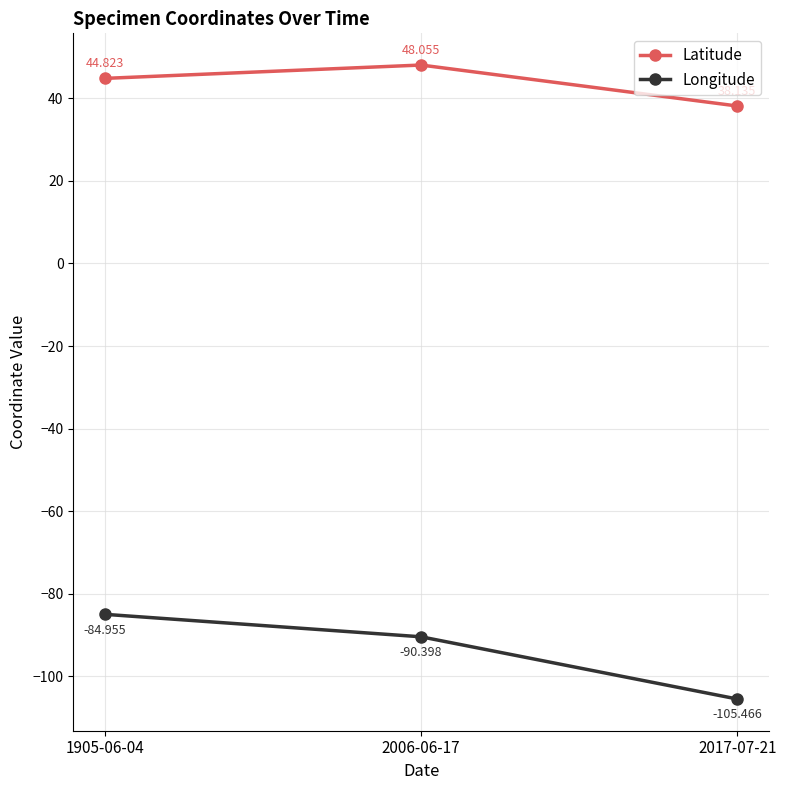

Which series has the largest total across all categories?

Latitude